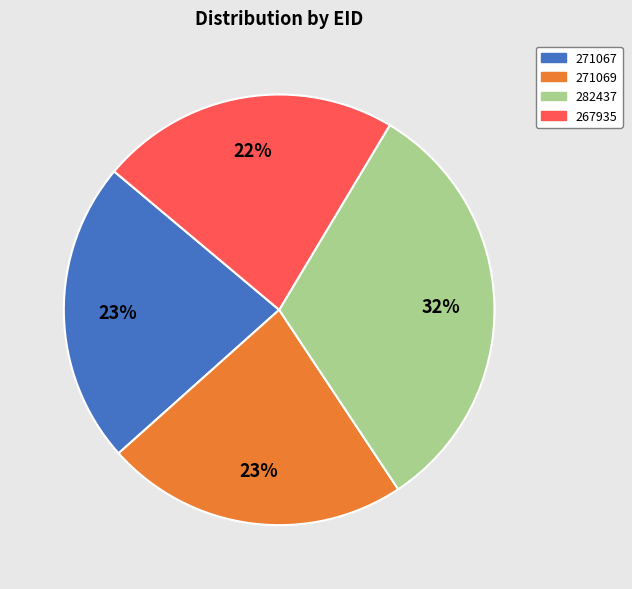

What percentage is the 271067 slice, to the nearest percent?

23%